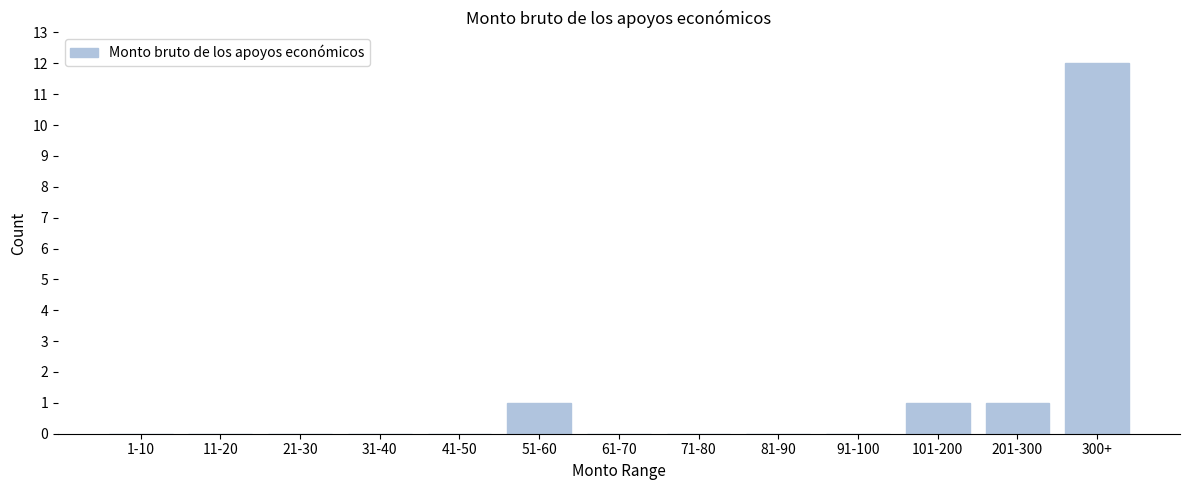

Reading left to right, extract all data points from this chart.

1-10=0	11-20=0	21-30=0	31-40=0	41-50=0	51-60=1	61-70=0	71-80=0	81-90=0	91-100=0	101-200=1	201-300=1	300+=12